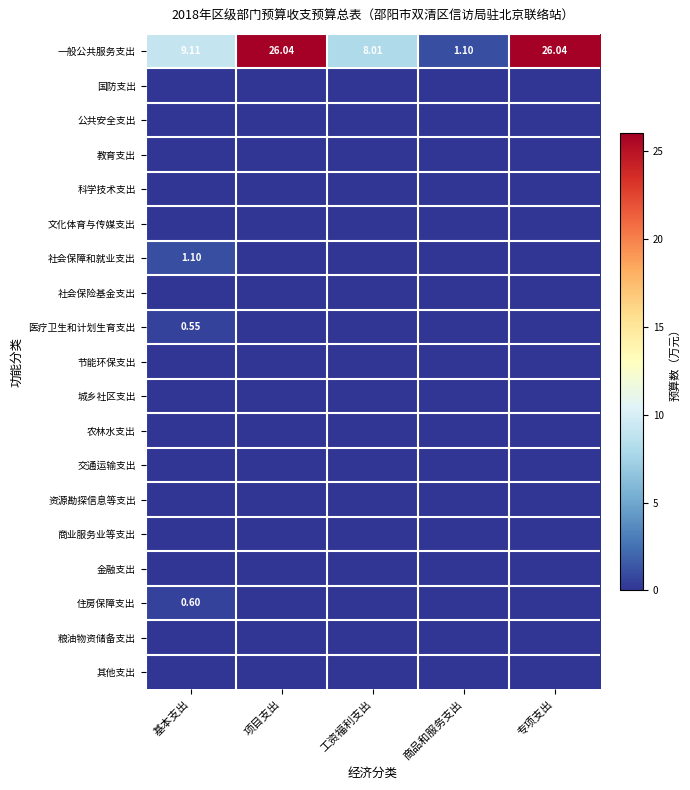

What is the spread (max minus min) of values at 专项支出?

26.0